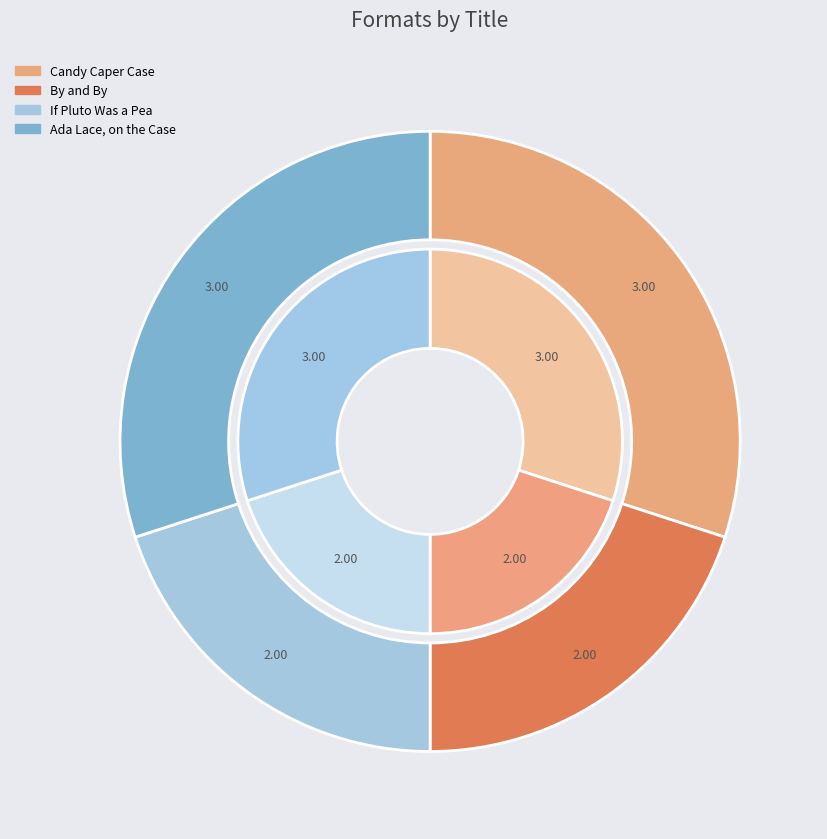

Does If Pluto Was a Pea account for over 50% of the chart?

No